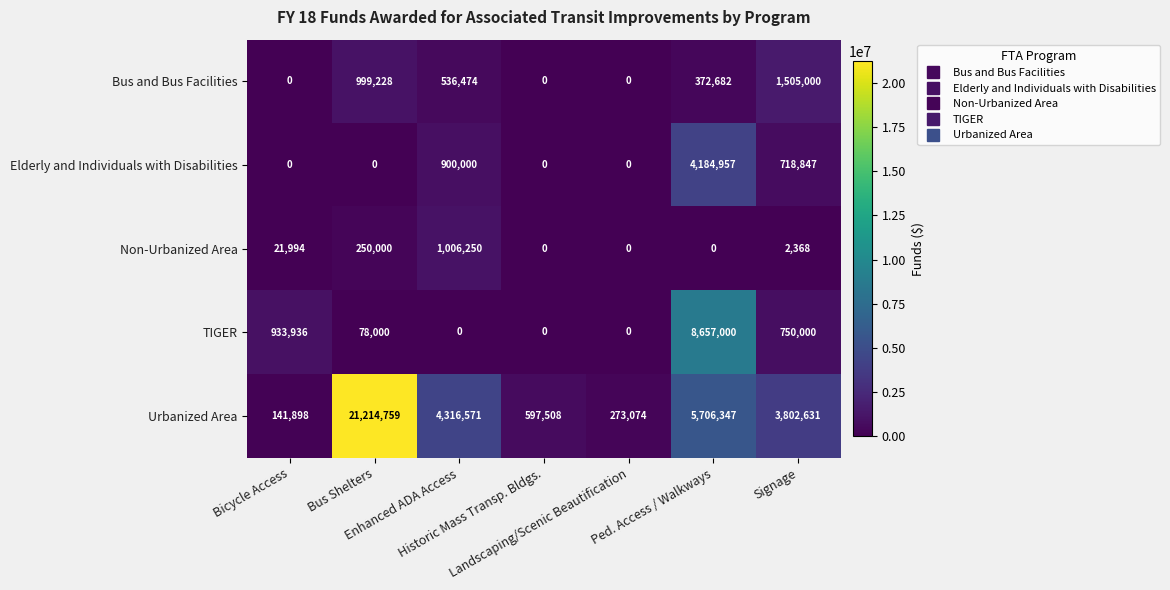

At Signage, list the series in order from smallest to largest.

Non-Urbanized Area, Elderly and Individuals with Disabilities, TIGER, Bus and Bus Facilities, Urbanized Area